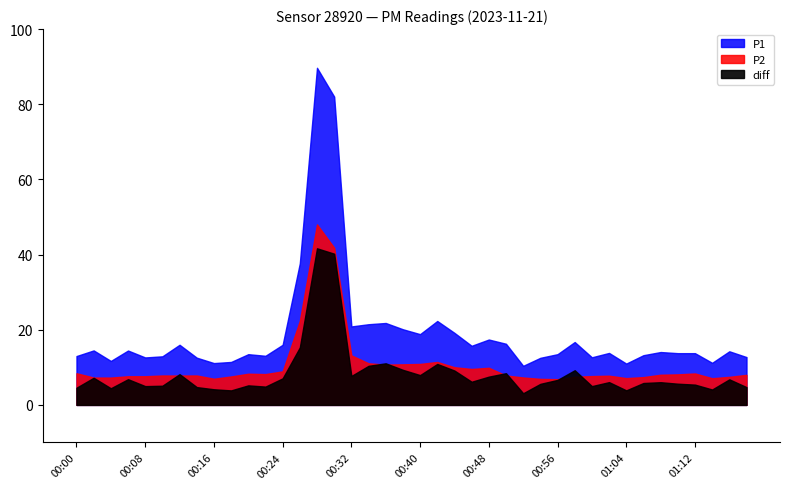

In P2, how many points are lower than both neighbors (excluding endpoints)?

9